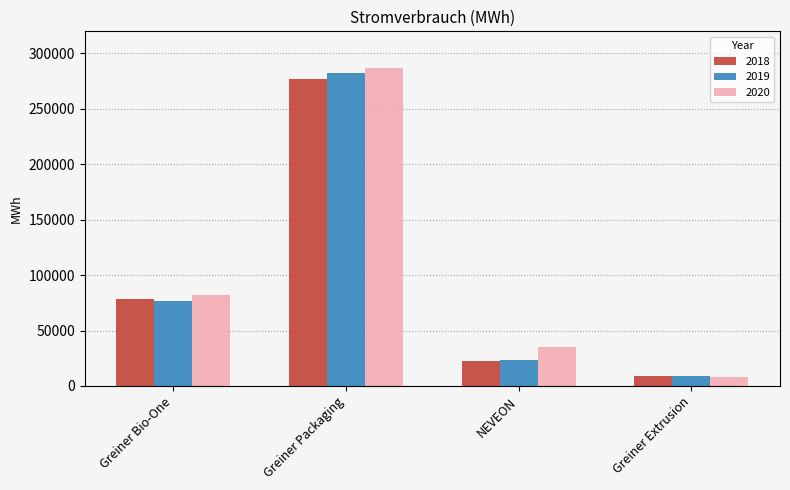

Which category has the highest value across all series?

Greiner Packaging